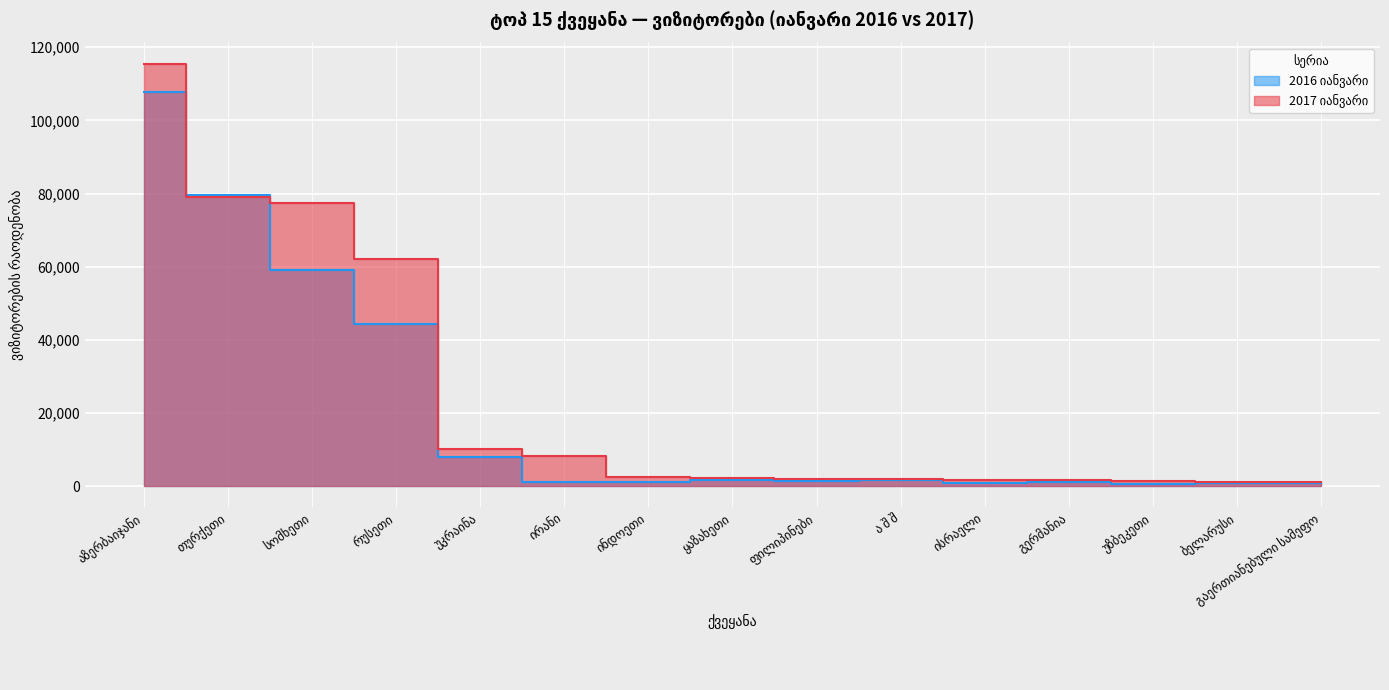

What is the difference between the maximum and second lowest values in the 2017 იანვარი series?

114402